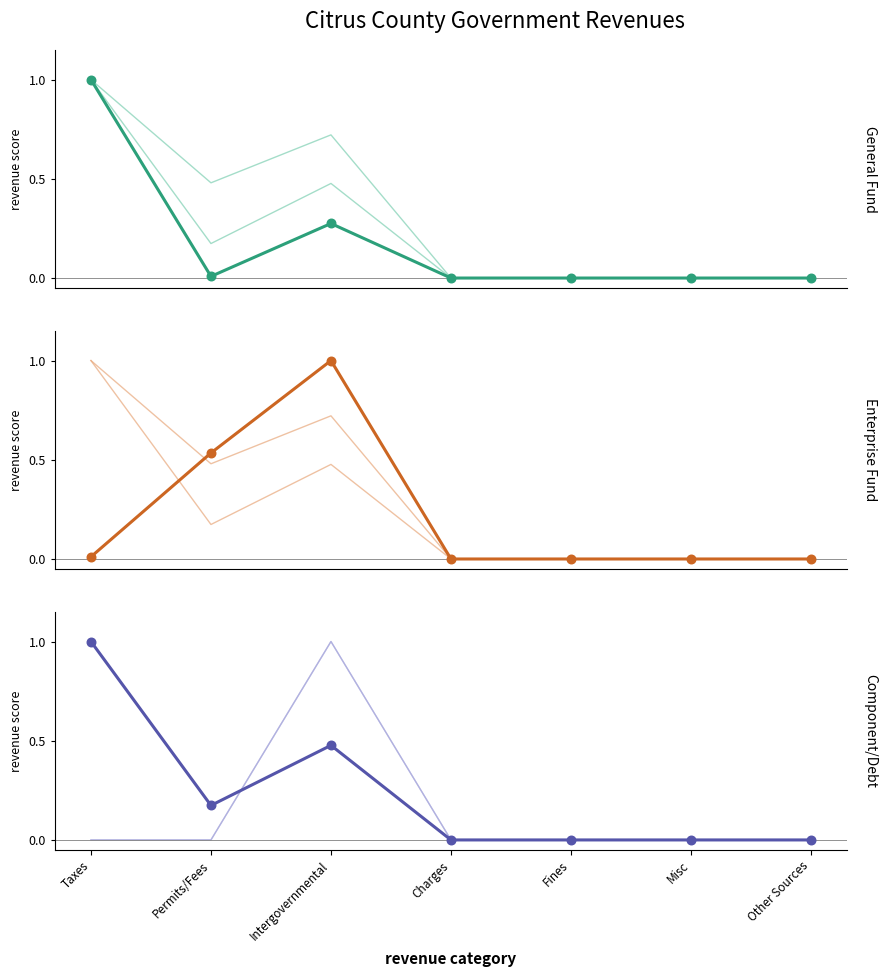

Which series contains the lowest Y value?

General